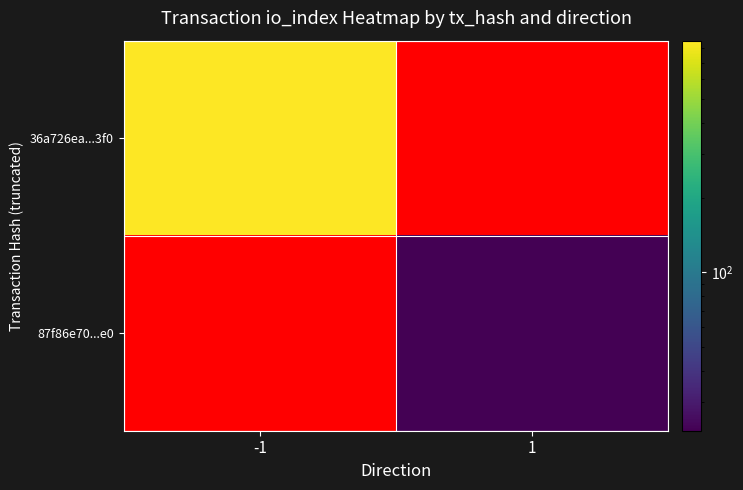

Is the value of 36a726ea...3f0 at 1 greater than the value of 87f86e70...e0 at -1?

No